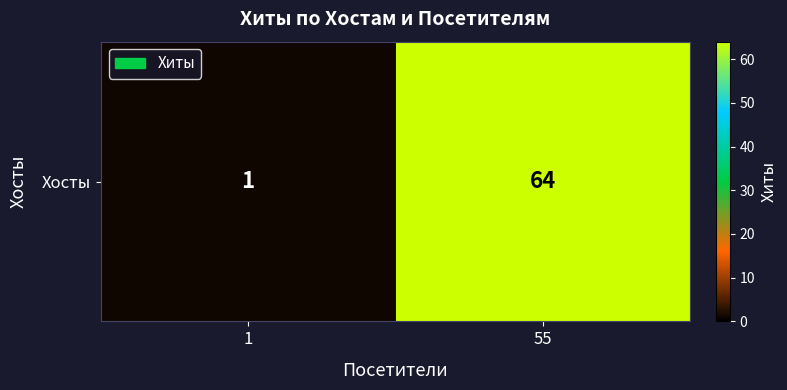

What is the change in value from 1 to 55?

+63